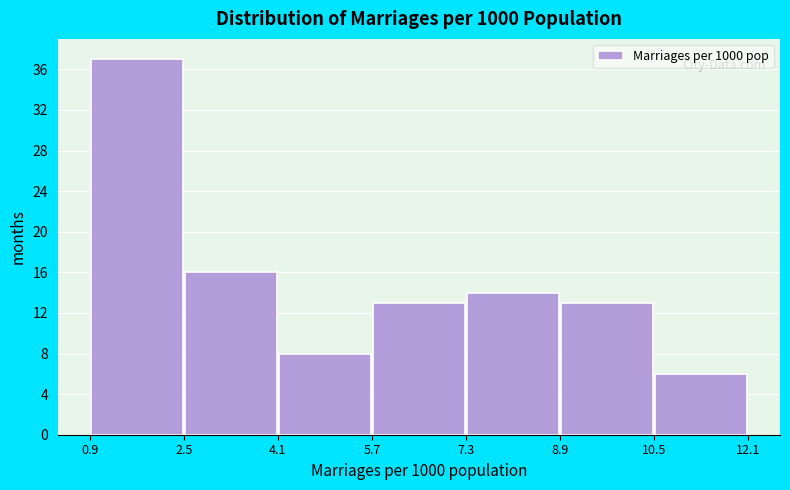

Reading left to right, transcribe this chart: for each bar, give the range it covers on the x-axis and its height. The values are not printed on the chart, so give them approximately, as read against the axis.

0.9 to 2.5: 37
2.5 to 4.1: 16
4.1 to 5.7: 8
5.7 to 7.3: 13
7.3 to 8.9: 14
8.9 to 10.5: 13
10.5 to 12.1: 6